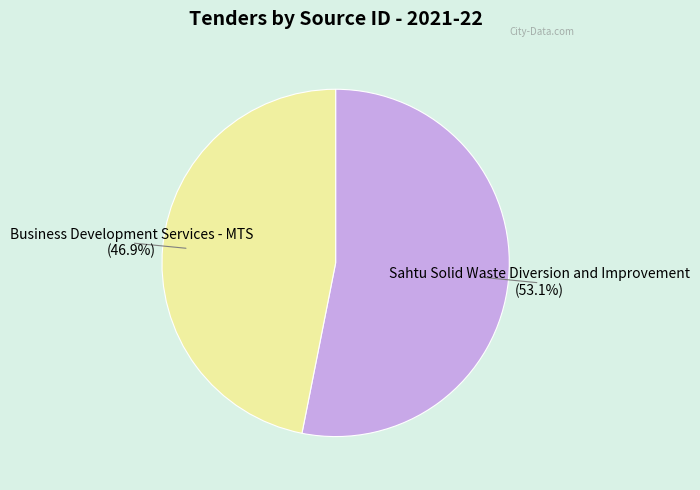

Is there a majority slice in this chart?

Yes